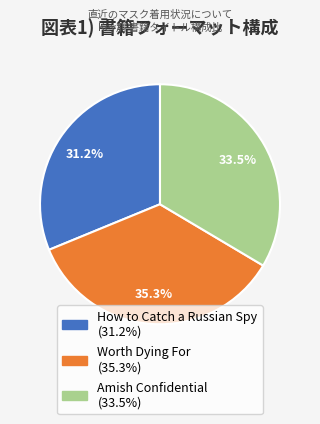

Rank the categories by value from highest to lowest.

Worth Dying For, Amish Confidential, How to Catch a Russian Spy